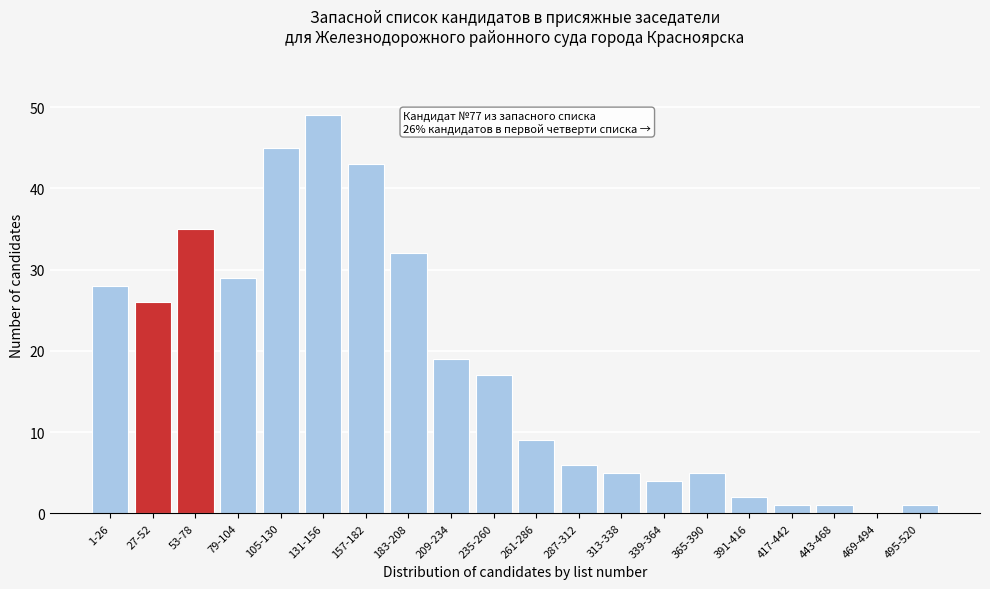

Reading right to left, list all the values displayed in this chart.

495-520=1	469-494=0	443-468=1	417-442=1	391-416=2	365-390=5	339-364=4	313-338=5	287-312=6	261-286=9	235-260=17	209-234=19	183-208=32	157-182=43	131-156=49	105-130=45	79-104=29	53-78=35	27-52=26	1-26=28